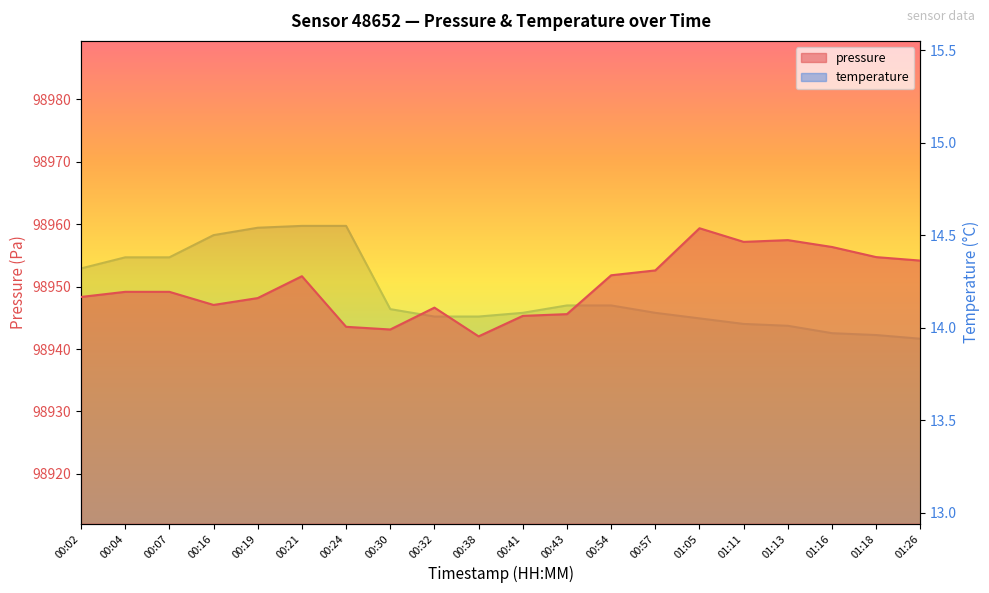

How many categories are shown in the chart?

20